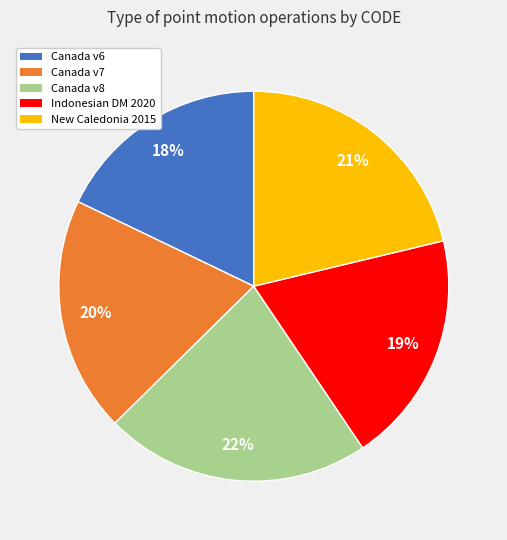

Is there a majority slice in this chart?

No